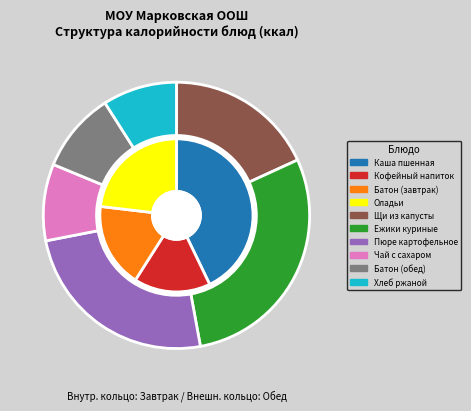

True or false: Оладьи accounts for 11% of the total.

True